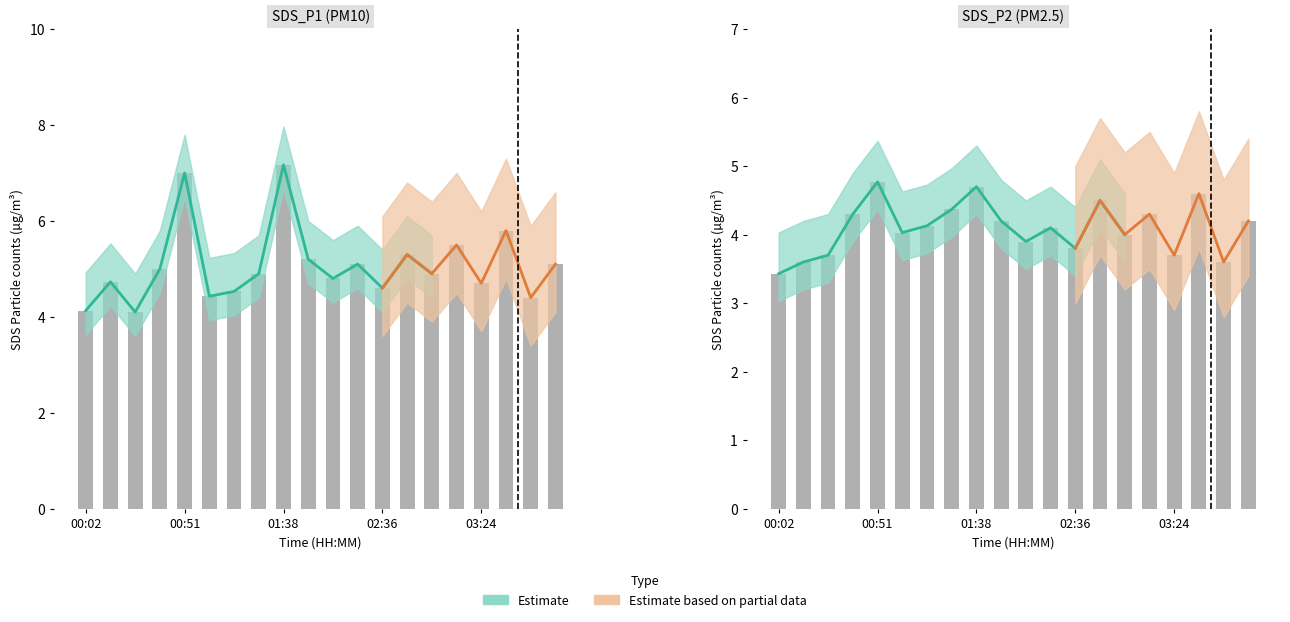

What is the total value across all series at 01:16?

8.7